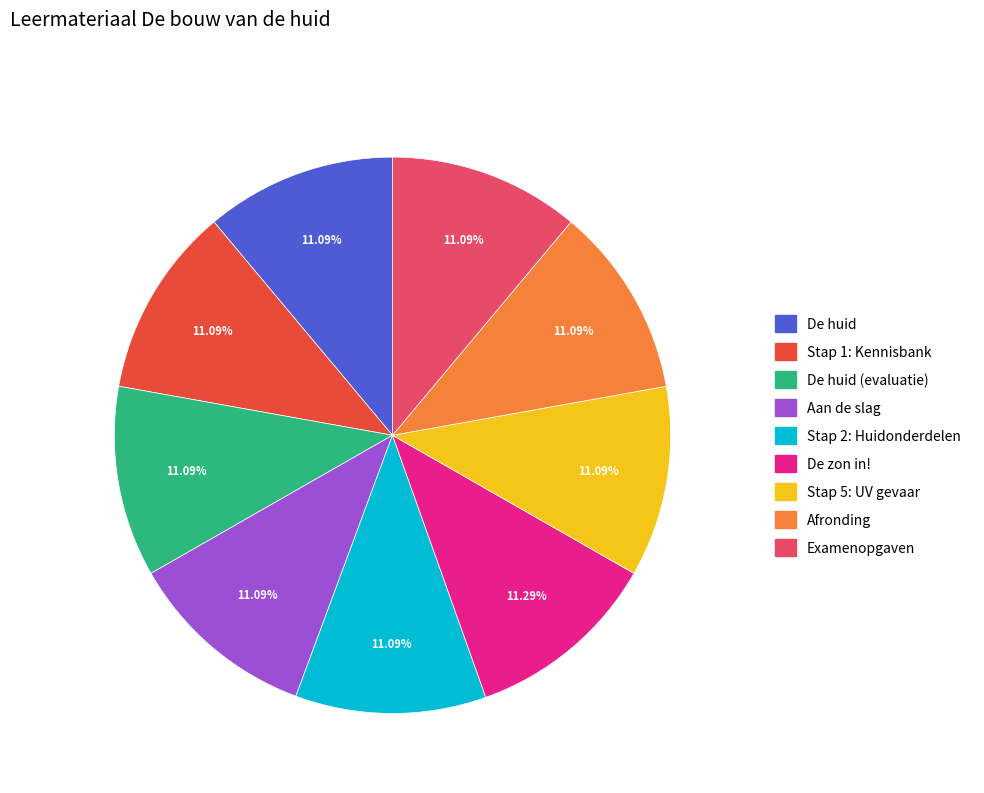

Is there a majority slice in this chart?

No